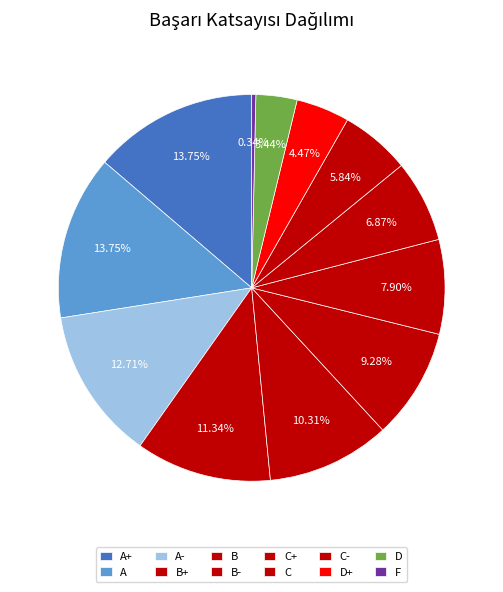

How many segments does this pie chart have?

12